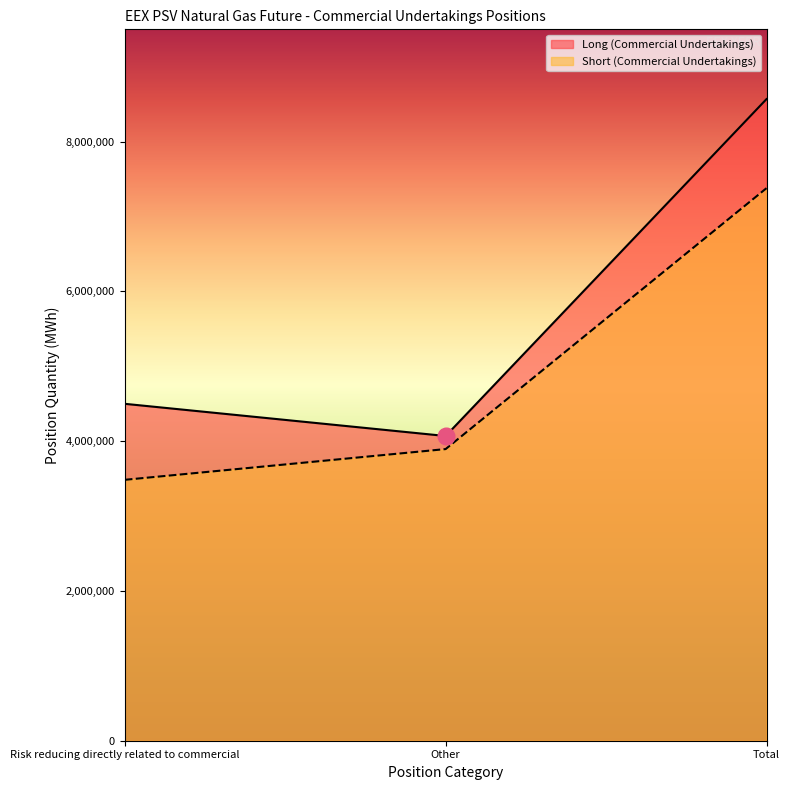

Which series changed the most between Risk reducing directly related to commercial and Other?

Long (Commercial Undertakings)